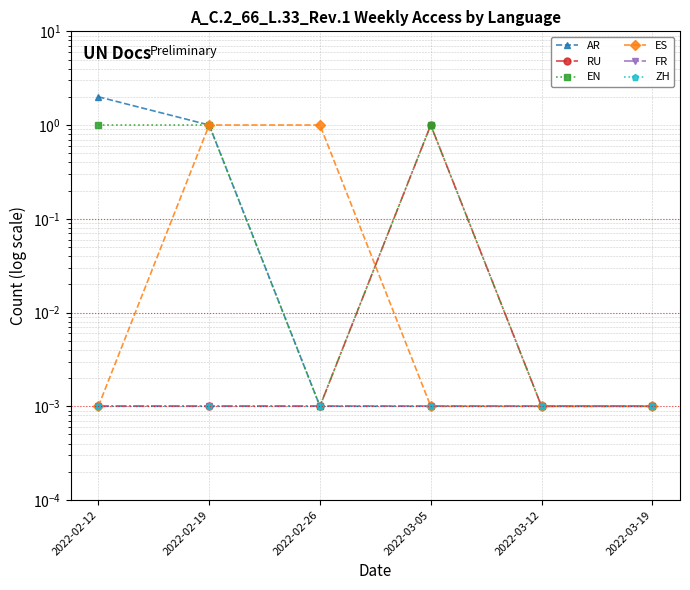

True or false: FR and RU intersect in this chart.

False